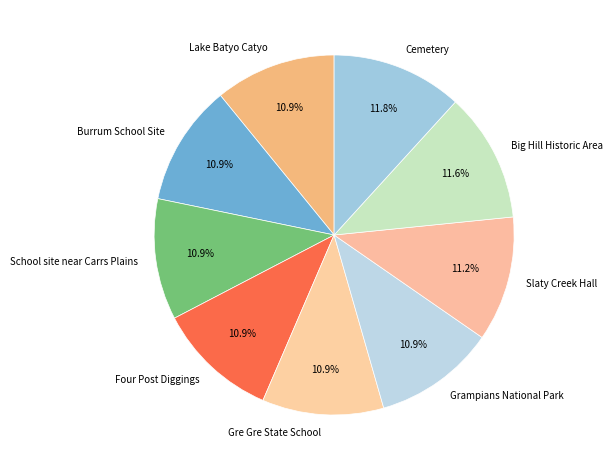

What is the ratio of the value at Gre Gre State School to the value at Burrum School Site?

1.0